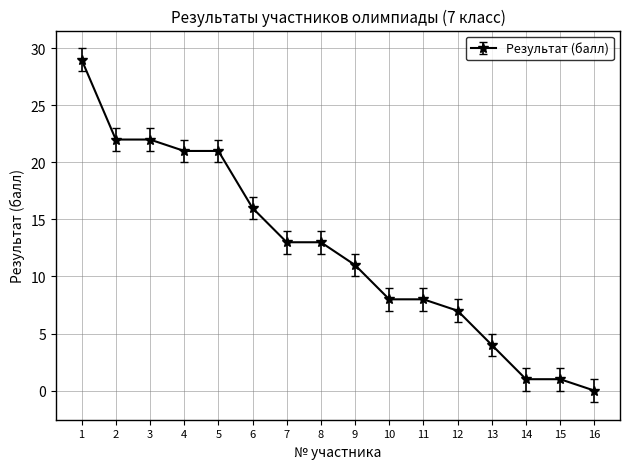

What value does the data have at 12, to the nearest 5?

5